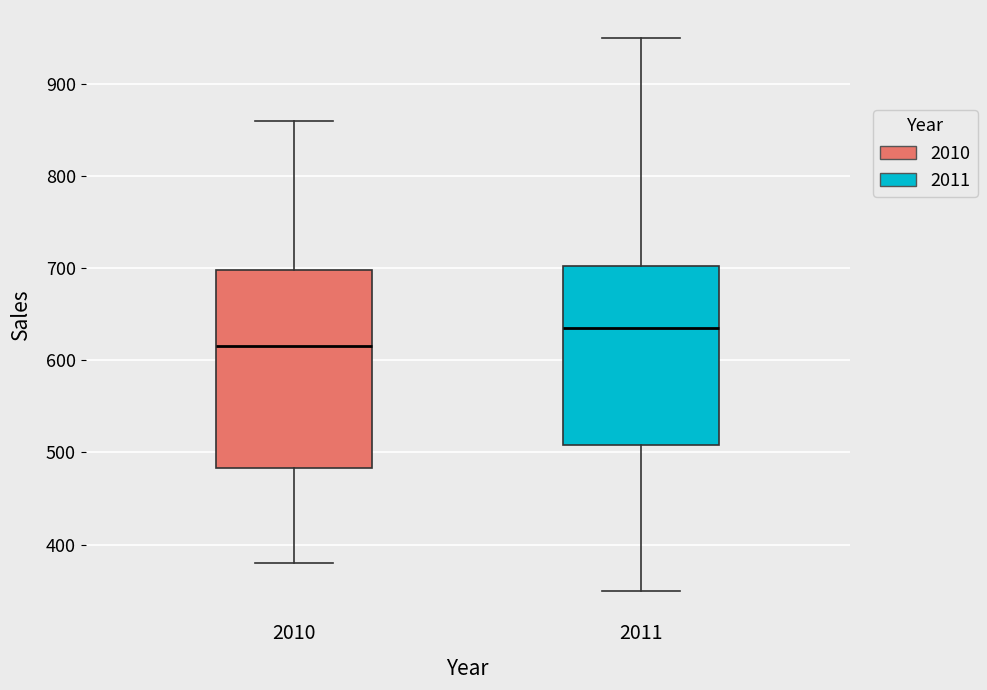

Reading left to right, read every box against the y-axis: the position of its median line, the range the box covers, and the ends of its whiskers. The values are not printed on the chart, so give them approximately, as read against the axis.

2010: median 620, box 480 to 700, whiskers 380 to 860
2011: median 640, box 510 to 700, whiskers 350 to 950